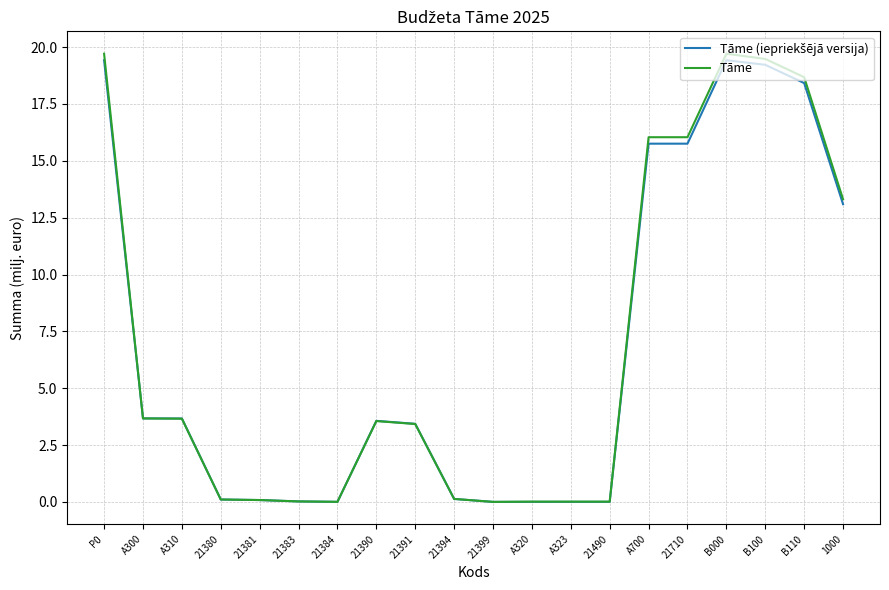

Which series changed the most between P0 and 21490?

Tāme